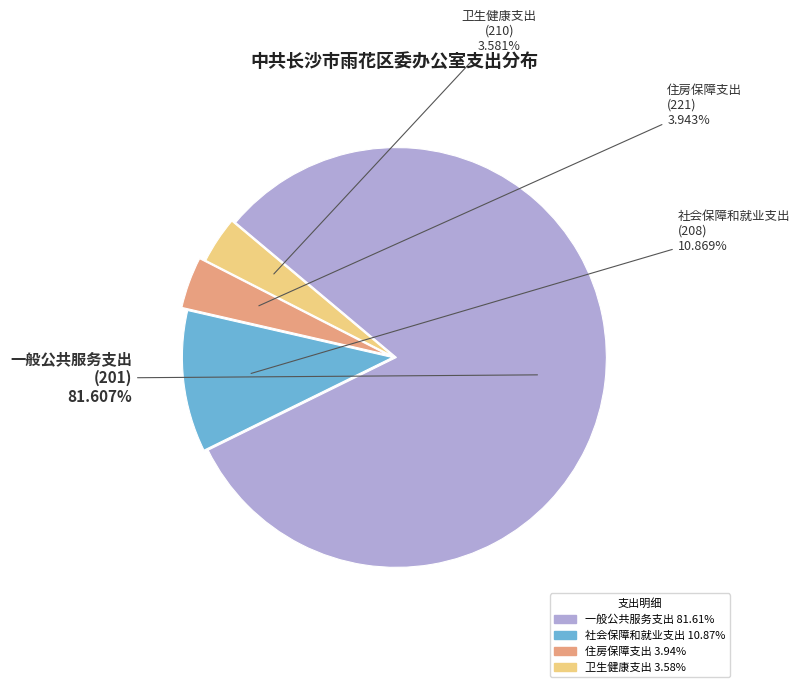

Combined, what portion of the pie is 一般公共服务支出 and 社会保障和就业支出?

92.5%